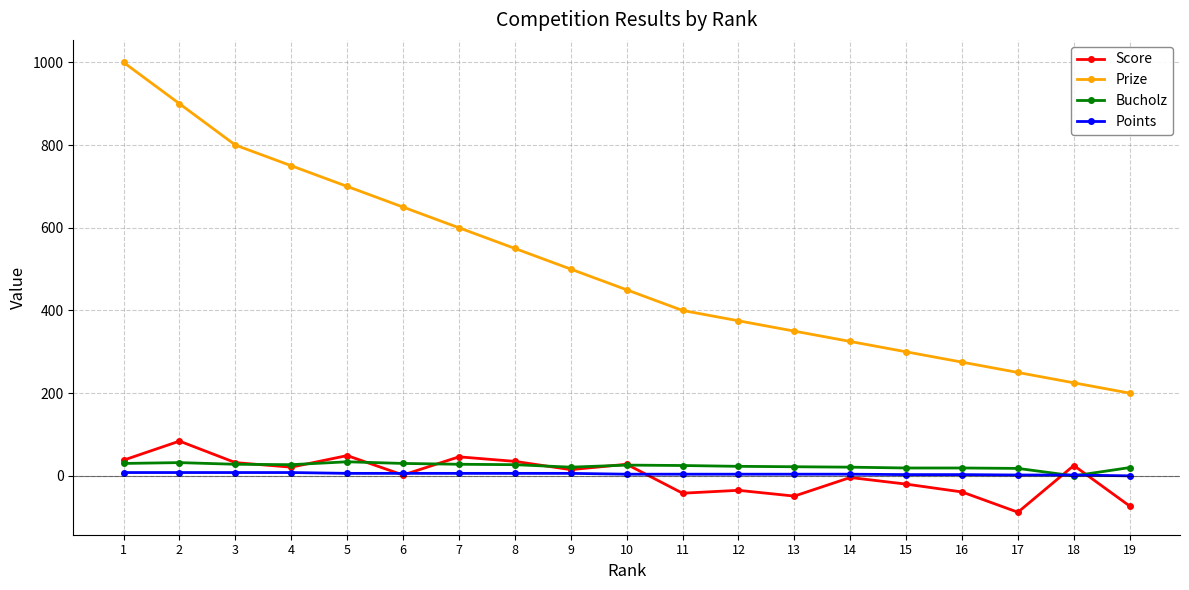

The value of Prize at 6 is 414. True or false?

False